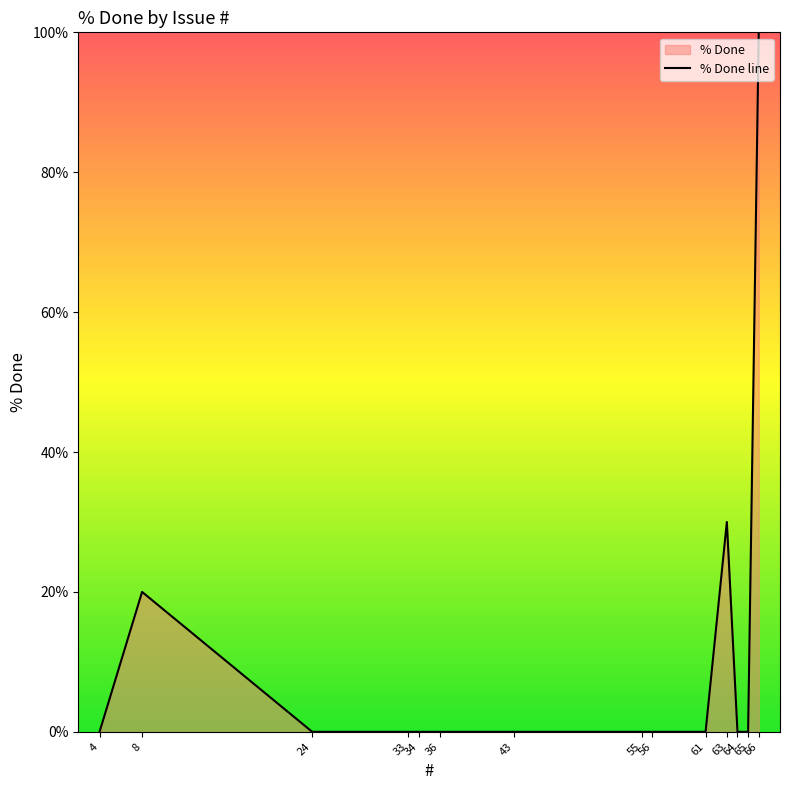

Rank the categories by value from lowest to highest.

61, 36, 34, 33, 24, 4, 65, 64, 56, 55, 43, 8, 63, 66